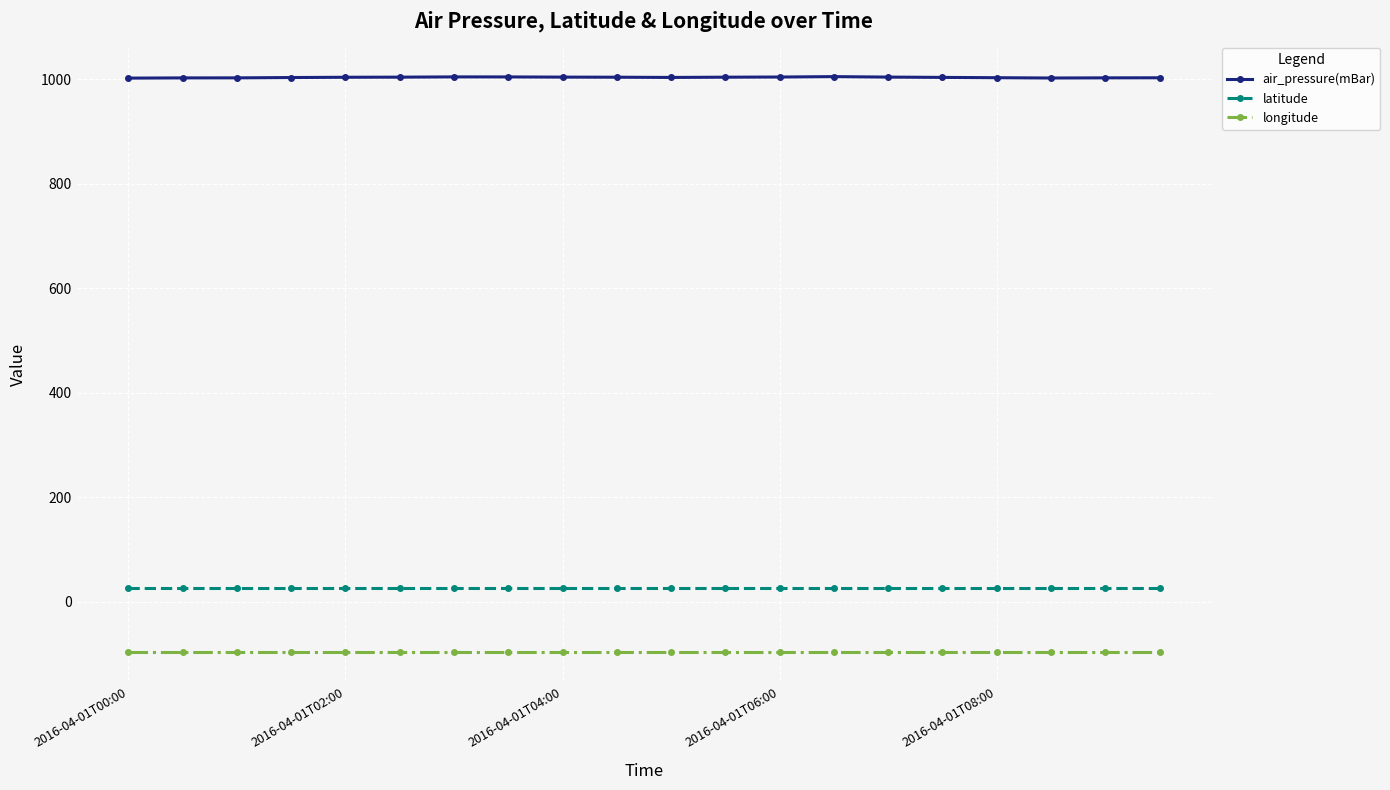

At how many categories does at least one series exceed 912?

20